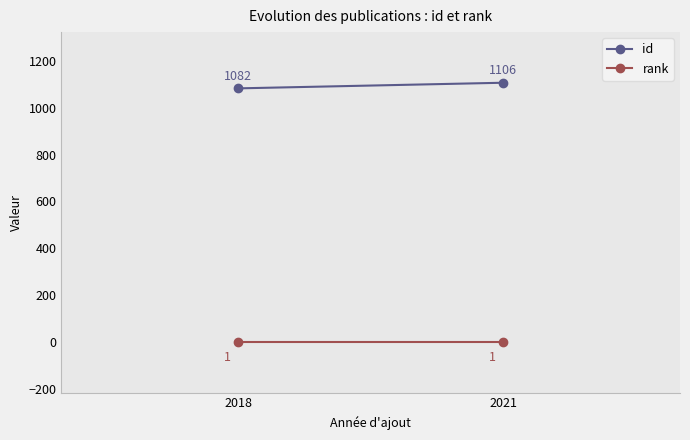

Where is rank nearest to the value 1?

2018